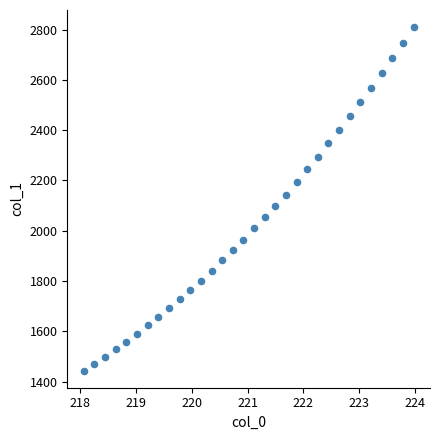

What is the range of Y values (max minus min)?

1365.4